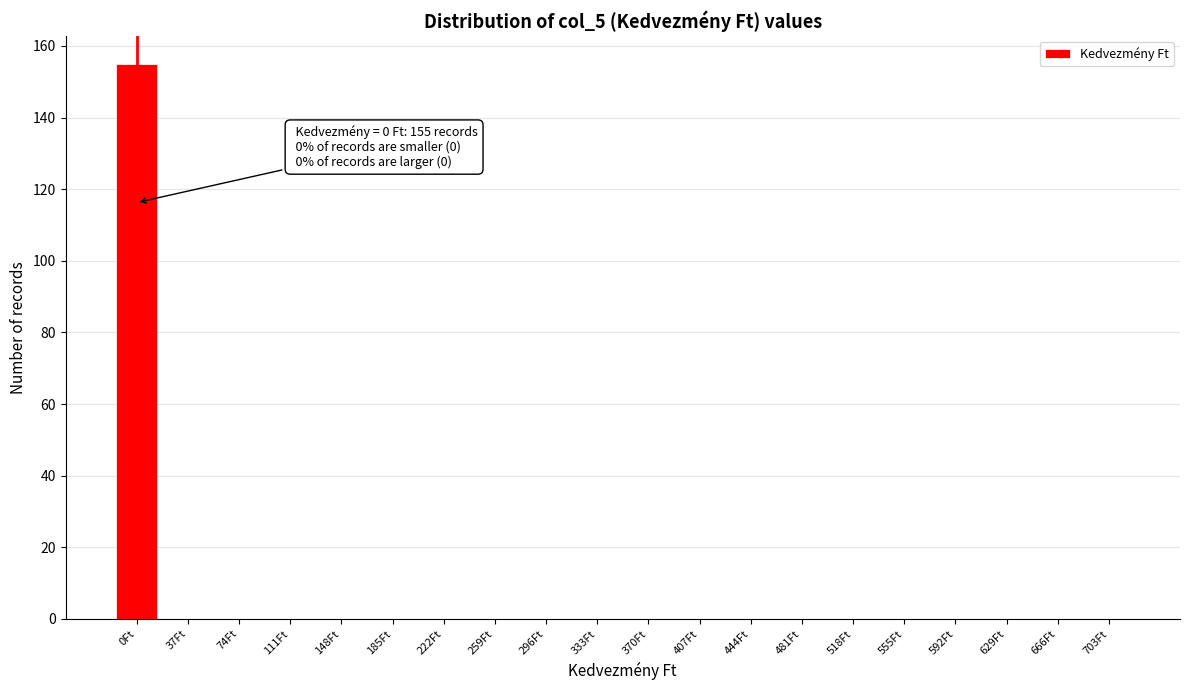

Reading right to left, extract all data points from this chart.

703Ft=0	666Ft=0	629Ft=0	592Ft=0	555Ft=0	518Ft=0	481Ft=0	444Ft=0	407Ft=0	370Ft=0	333Ft=0	296Ft=0	259Ft=0	222Ft=0	185Ft=0	148Ft=0	111Ft=0	74Ft=0	37Ft=0	0Ft=155